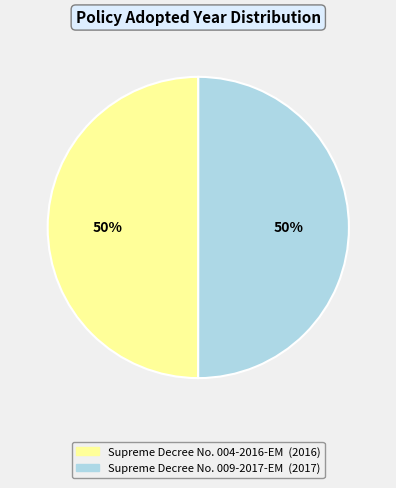

The Supreme Decree No. 004-2016-EM slice represents 50% of the pie. True or false?

True